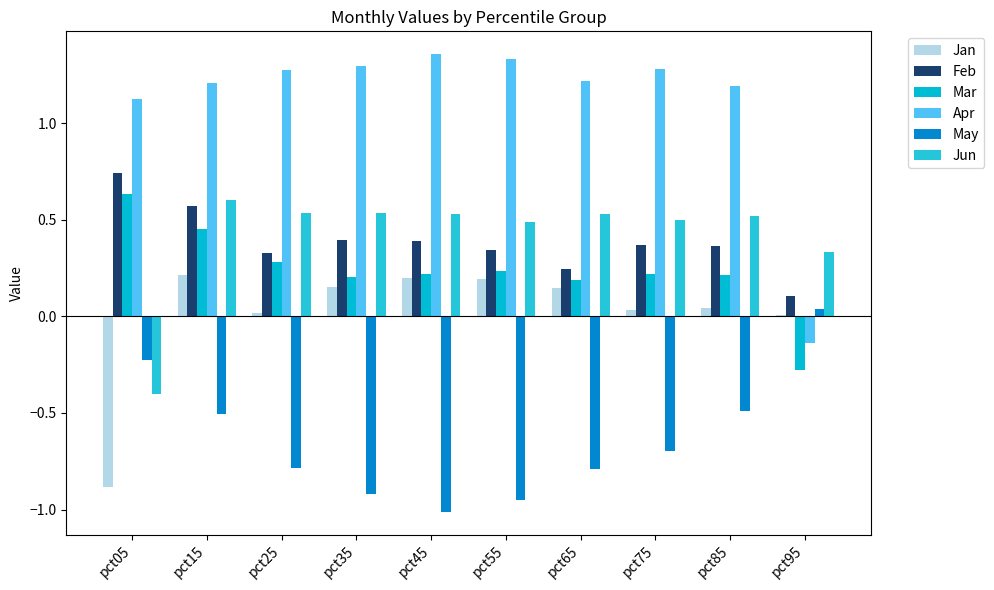

Rank the series by their maximum value, from highest to lowest.

Apr, Feb, Mar, Jun, Jan, May